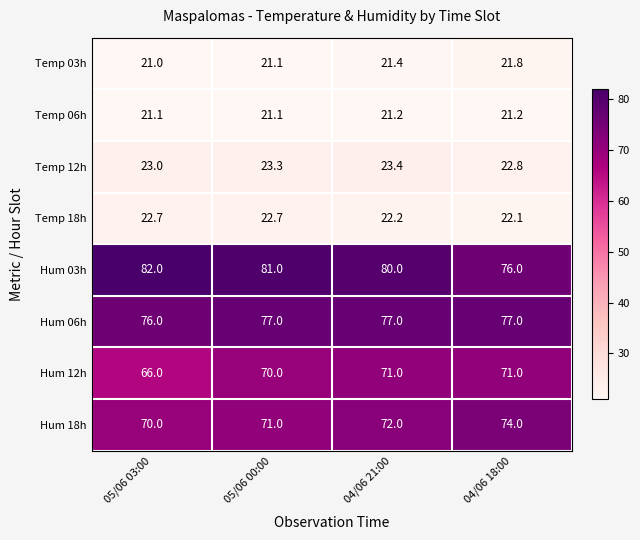

Is it true that Hum 06h equals 77.0 at 04/06 21:00?

True